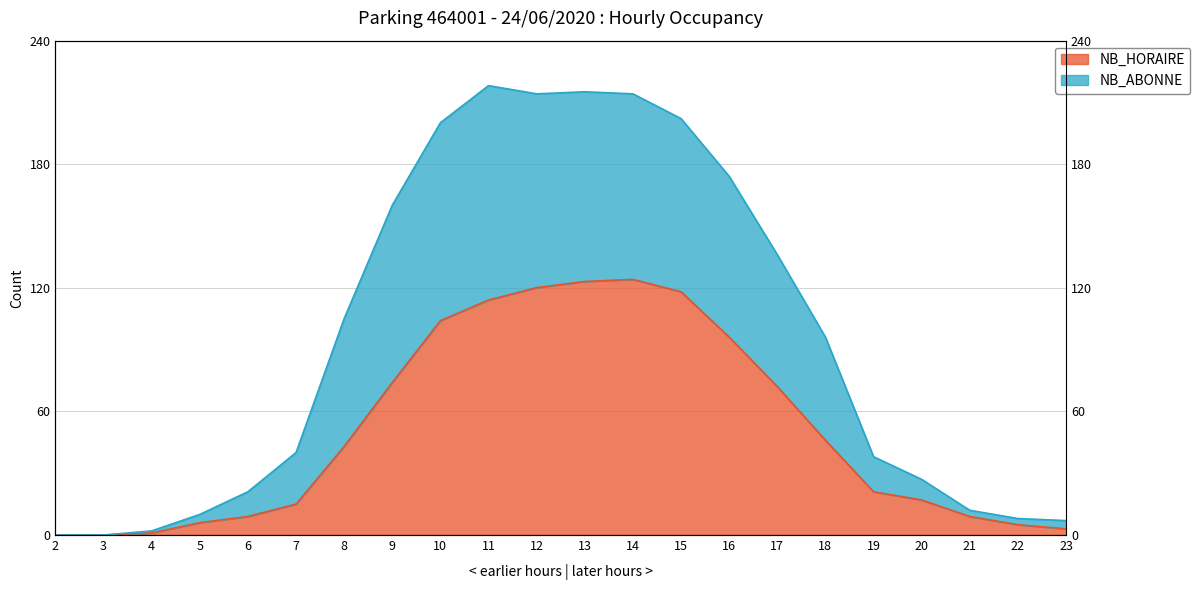

Rank the series at 23 from lowest to highest value.

NB_HORAIRE, NB_ABONNE